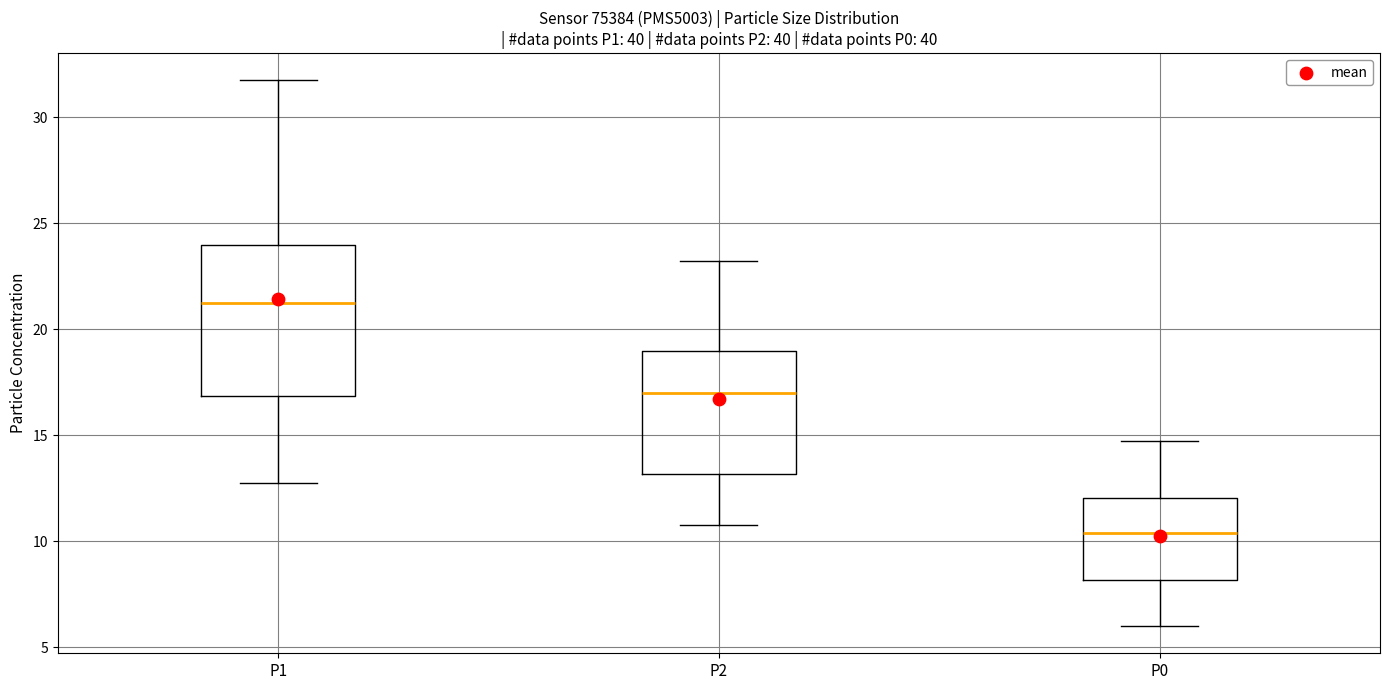

Reading left to right, read every box against the y-axis: the position of its median line, the range the box covers, and the ends of its whiskers. The values are not printed on the chart, so give them approximately, as read against the axis.

P1: median 21.5, box 17.0 to 24.0, whiskers 13.0 to 32.0
P2: median 17.0, box 13.0 to 19.0, whiskers 11.0 to 23.5
P0: median 10.5, box 8.0 to 12.0, whiskers 6.0 to 15.0